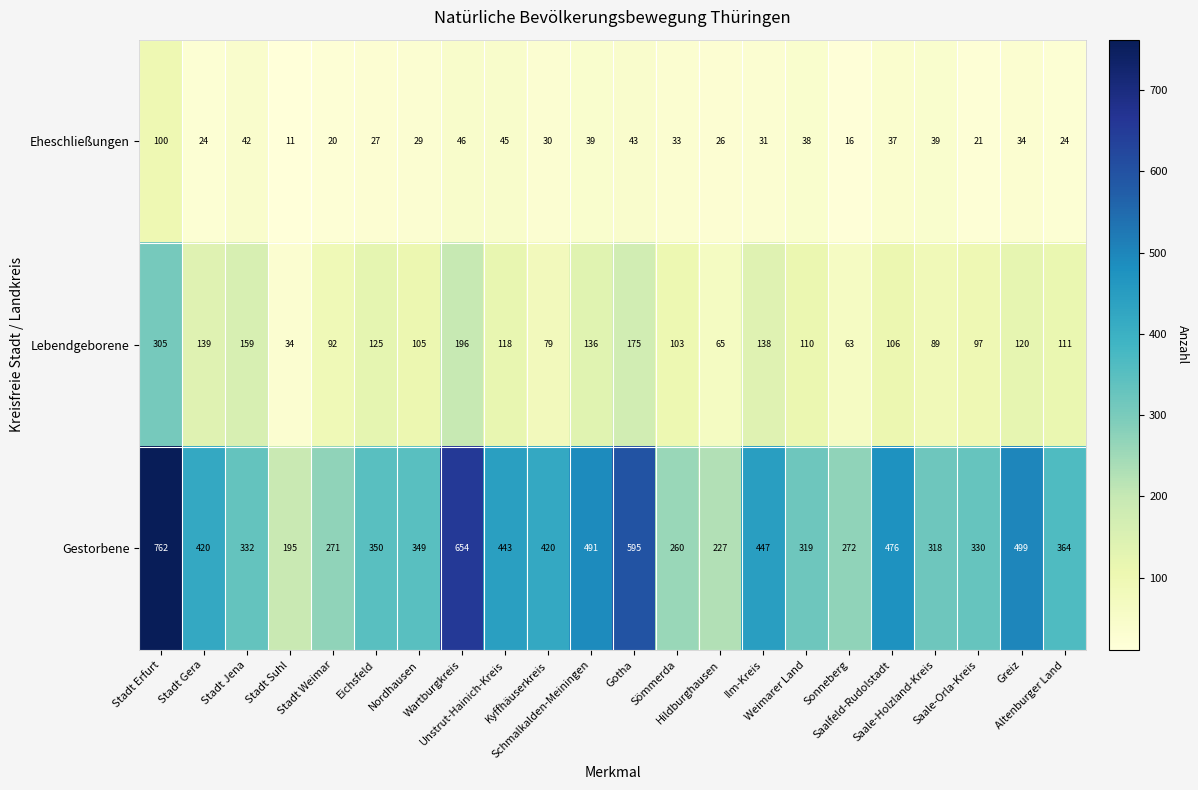

What is the difference between the second highest and second lowest values in the Lebendgeborene series?

133